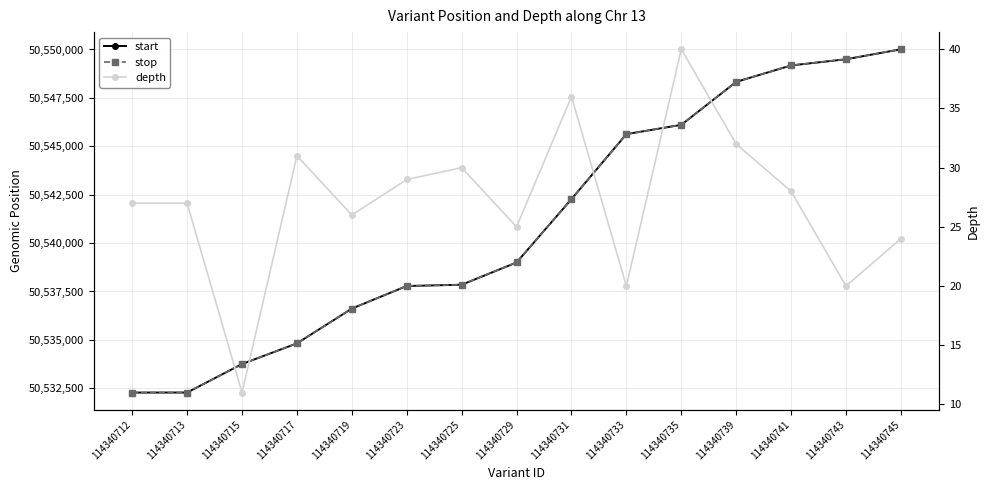

Where is the first local maximum for depth?

114340717